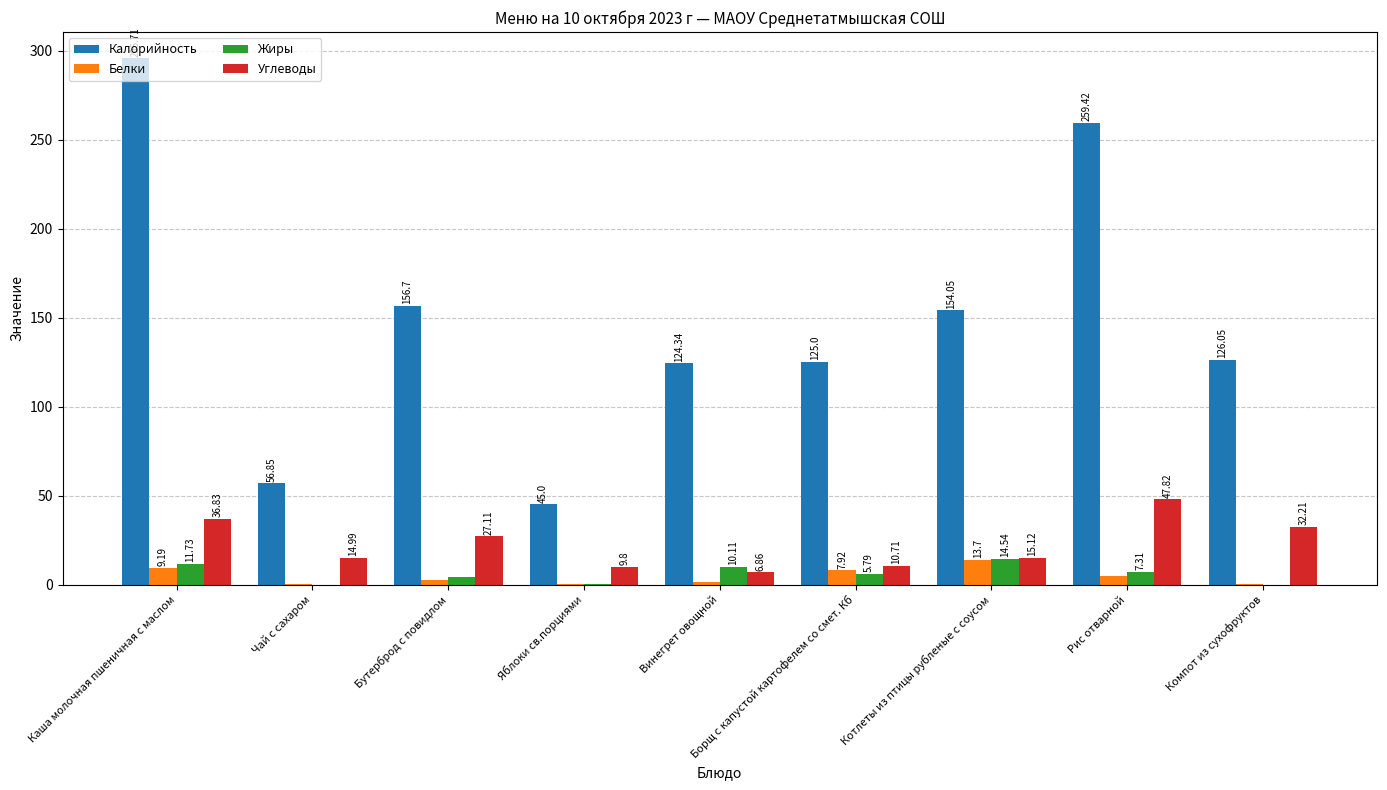

How many distinct data groups are displayed?

4